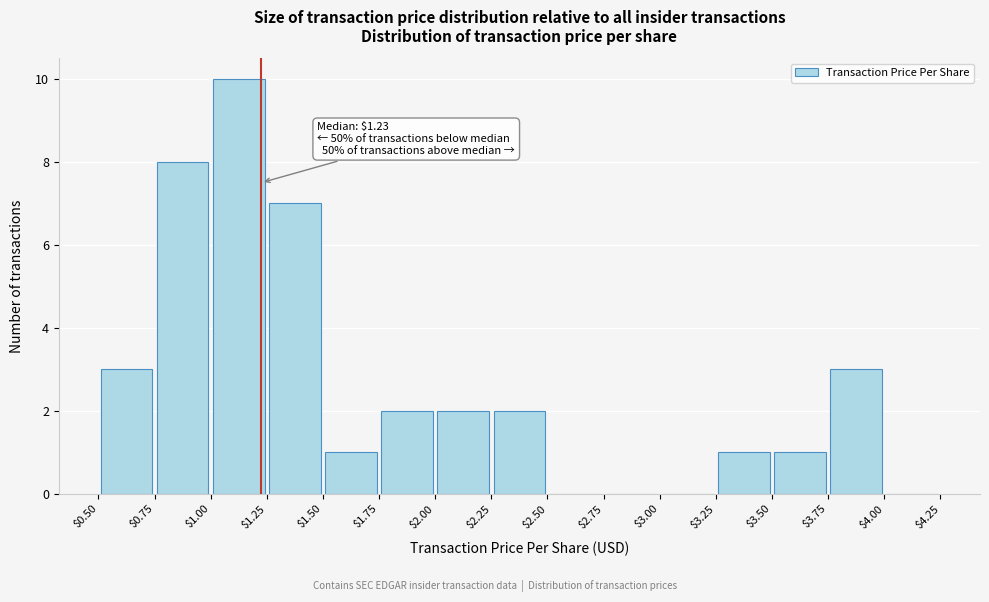

Which range on the x-axis has the tallest bar?

$1.00 to $1.25